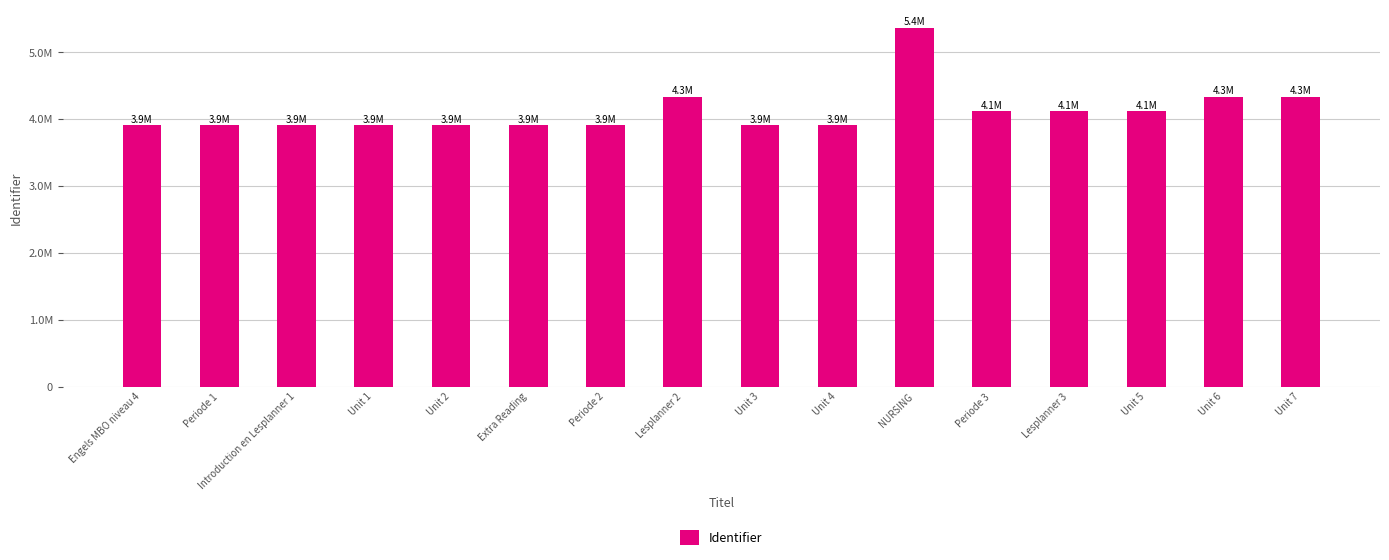

Does the chart contain any negative values?

No